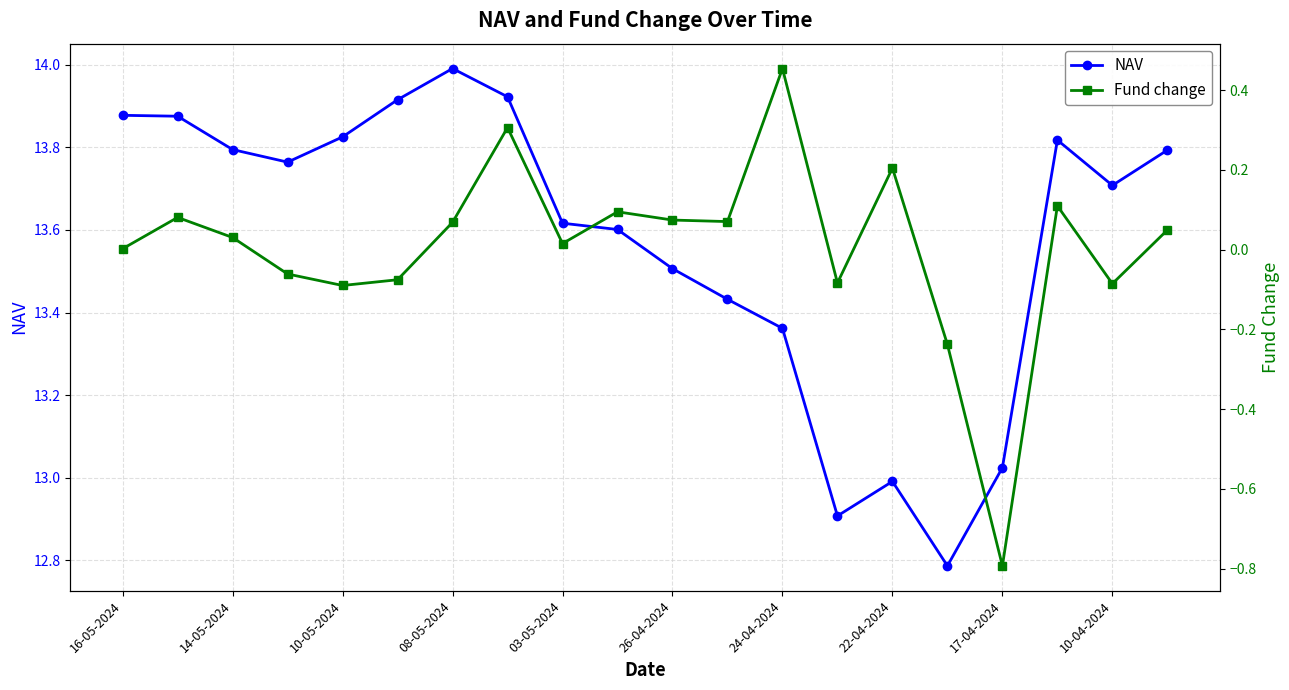

Where is NAV nearest to the value 13?

22-04-2024